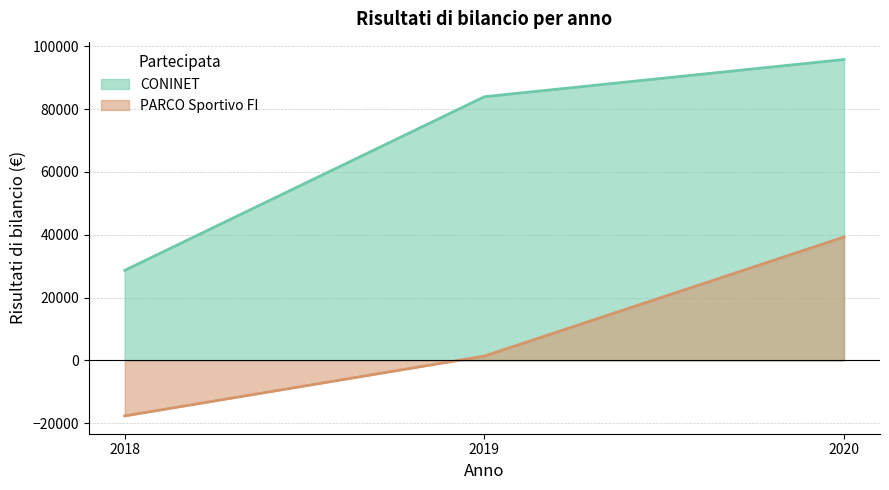

Reading right to left, transcribe all the data shown in this chart.

CONINET: 2020=95799.5	2019=83950.0	2018=28673.6
PARCO Sportivo FI: 2020=39282.0	2019=1382.0	2018=-17676.5